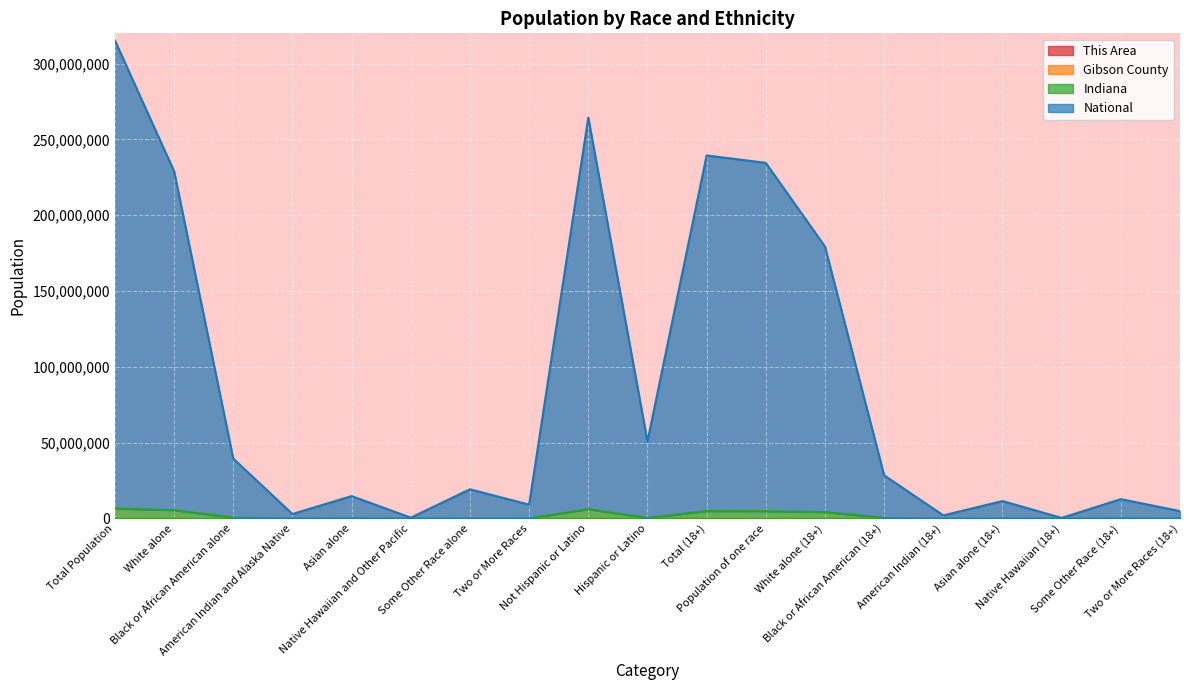

Which series has the largest range (max minus min)?

National